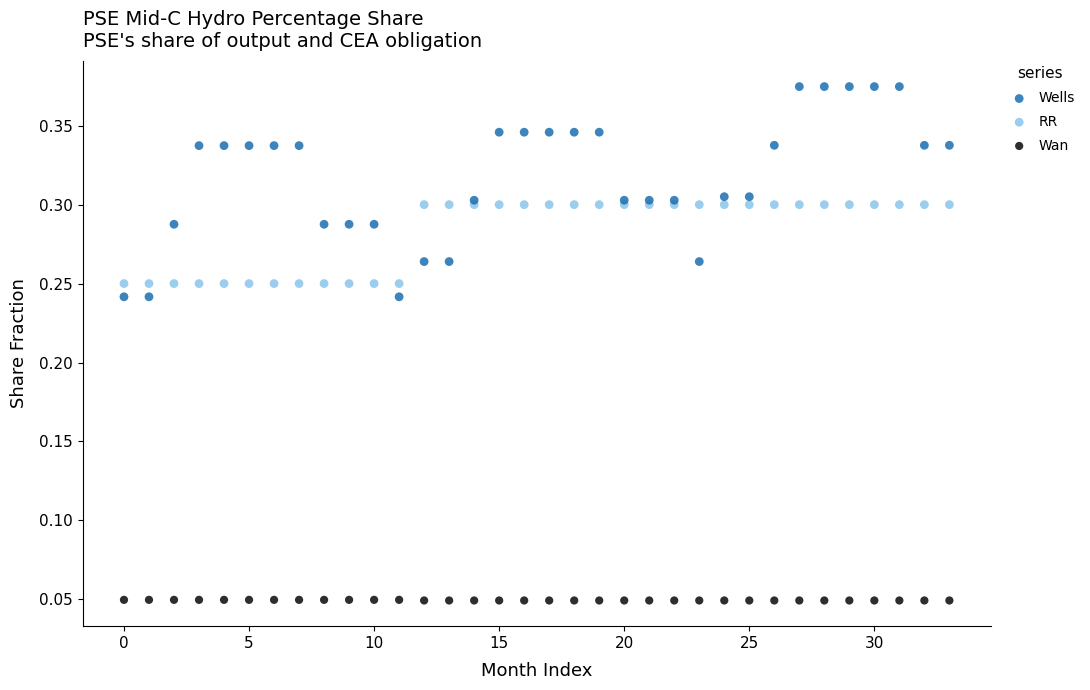

Which series has the largest Y range (max minus min)?

Wells